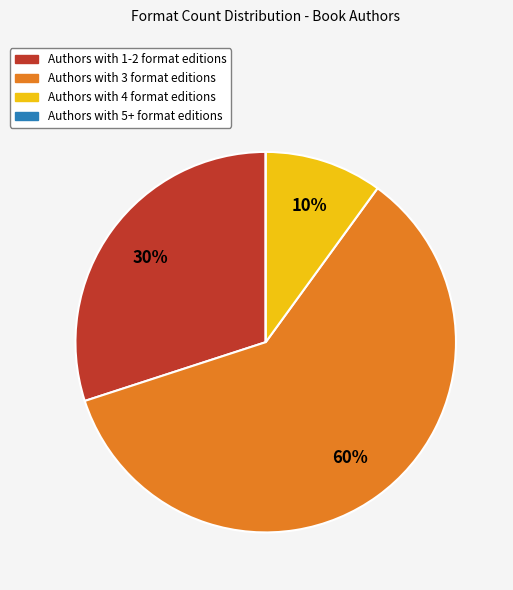

Is there a majority slice in this chart?

Yes